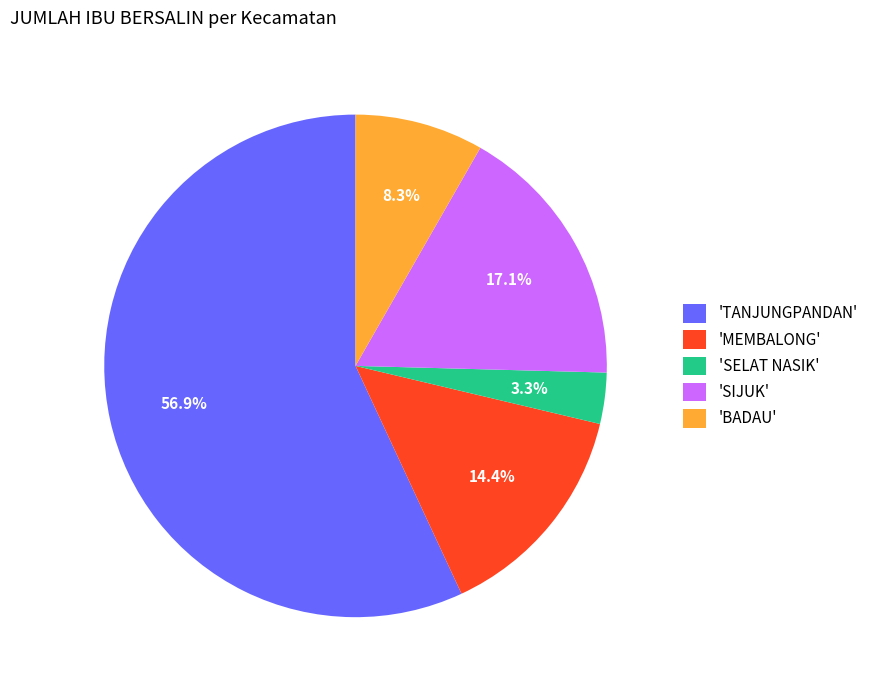

Approximately how many times larger is the value at 'SIJUK' compared to 'BADAU'?

2.1